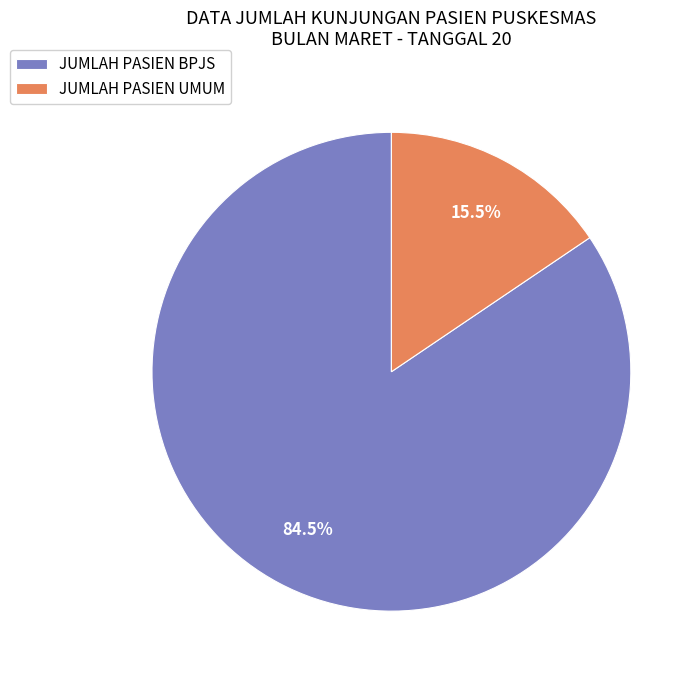

To the nearest percent, what is the combined percentage of JUMLAH PASIEN UMUM and JUMLAH PASIEN BPJS?

100%